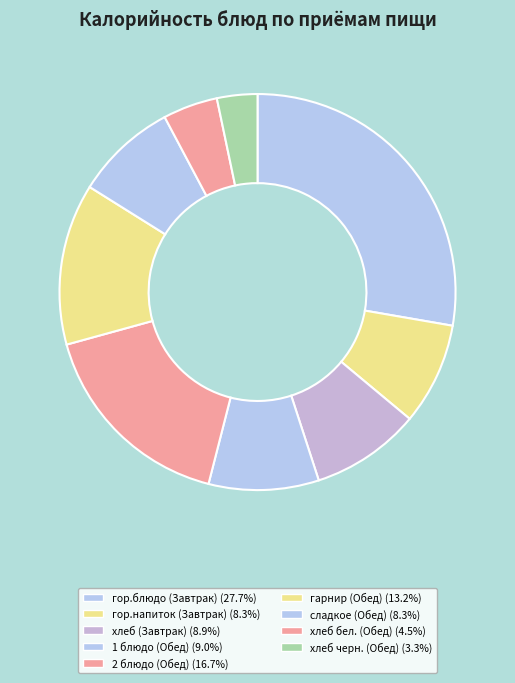

How many slices are in this pie chart?

9